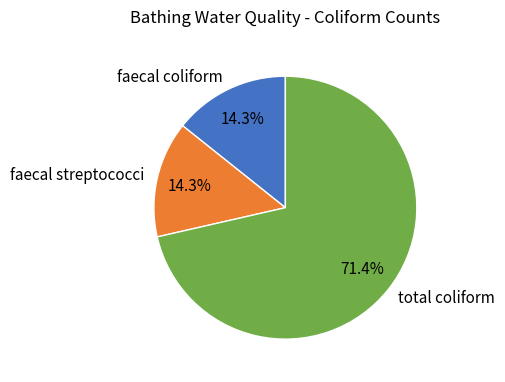

Is there any slice that represents more than half of the pie?

Yes